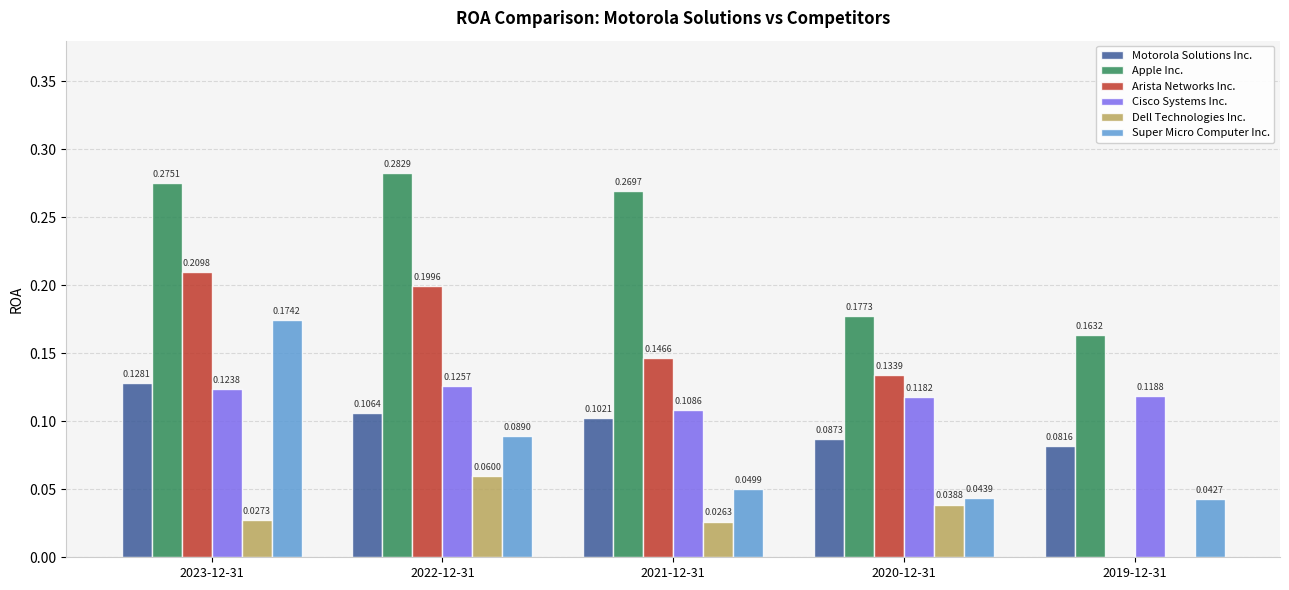

What is the sum of all Arista Networks Inc. values?

0.7